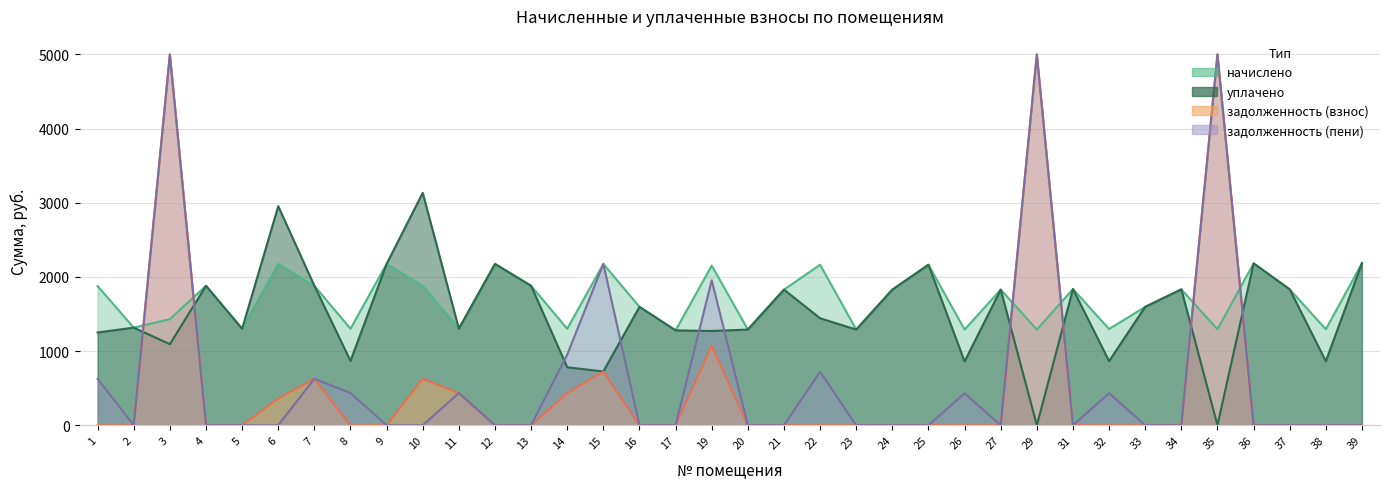

At which label does уплачено first exceed 1596?

4